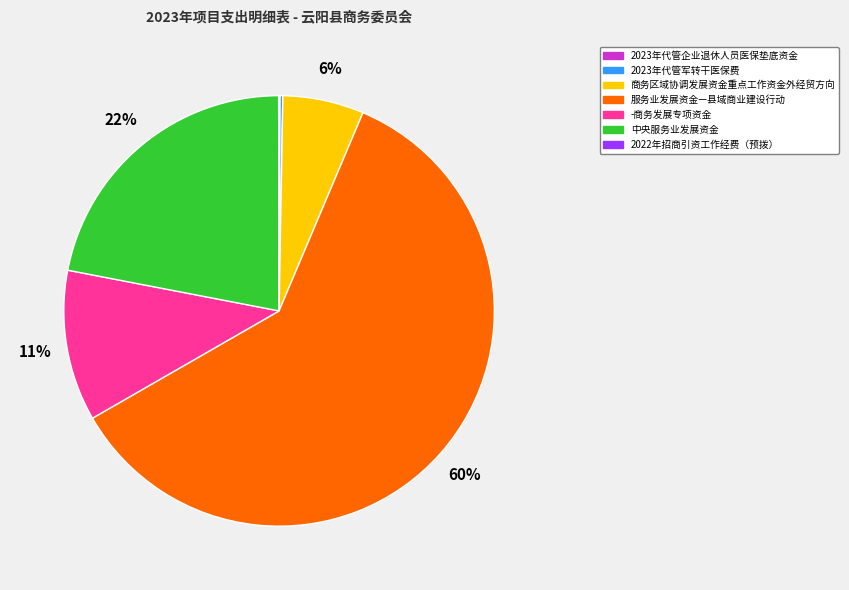

To the nearest percent, what is the difference between the -商务发展专项资金 and 服务业发展资金—县域商业建设行动 slice percentages?

49%